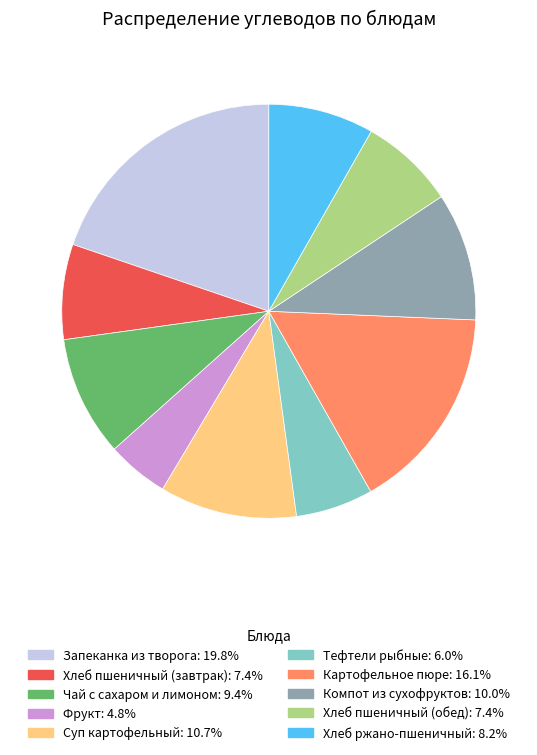

Which slice is the smallest?

Фрукт